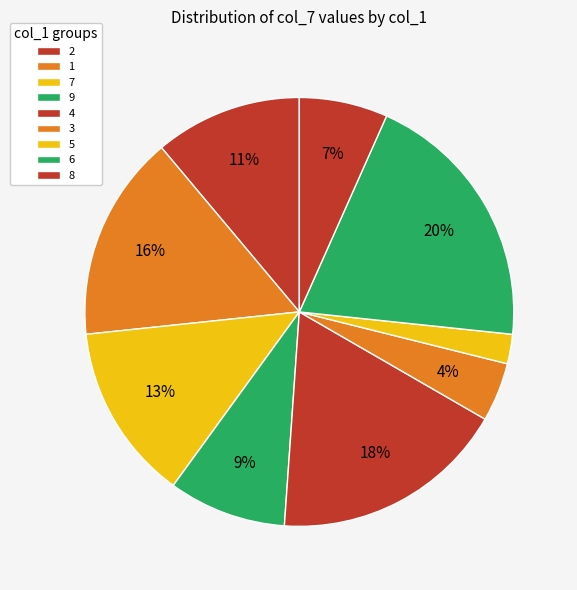

What percentage is the 3 slice, to the nearest percent?

4%